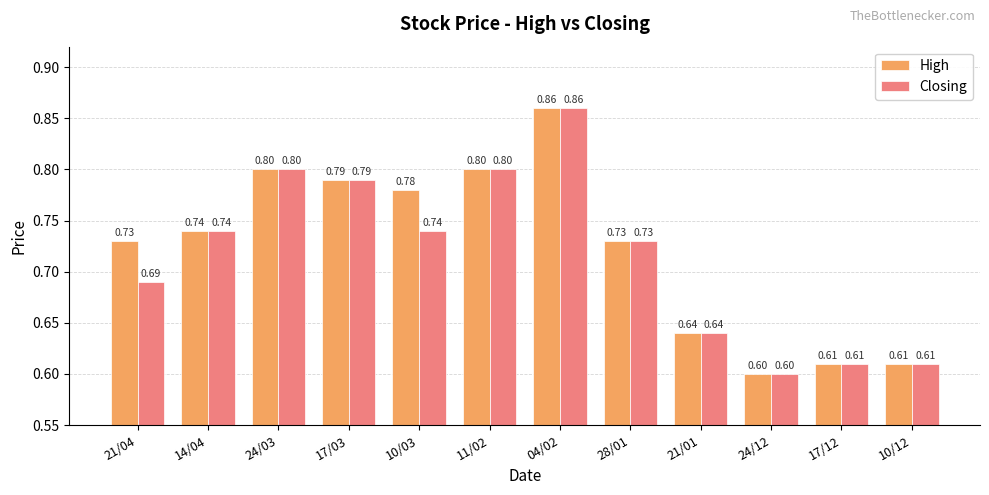

Which series has the largest total across all categories?

High